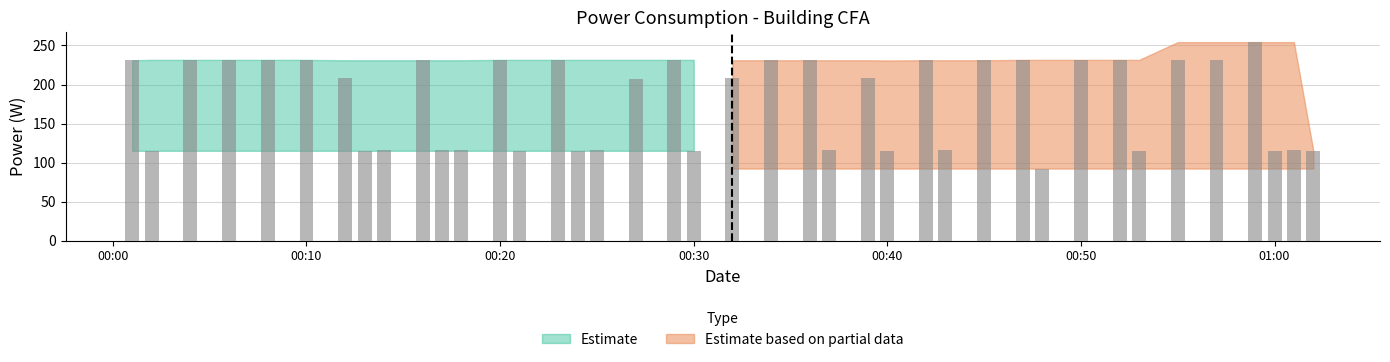

Is it true that the value at 2023-08-15T00:57:00 is 87.8?

False